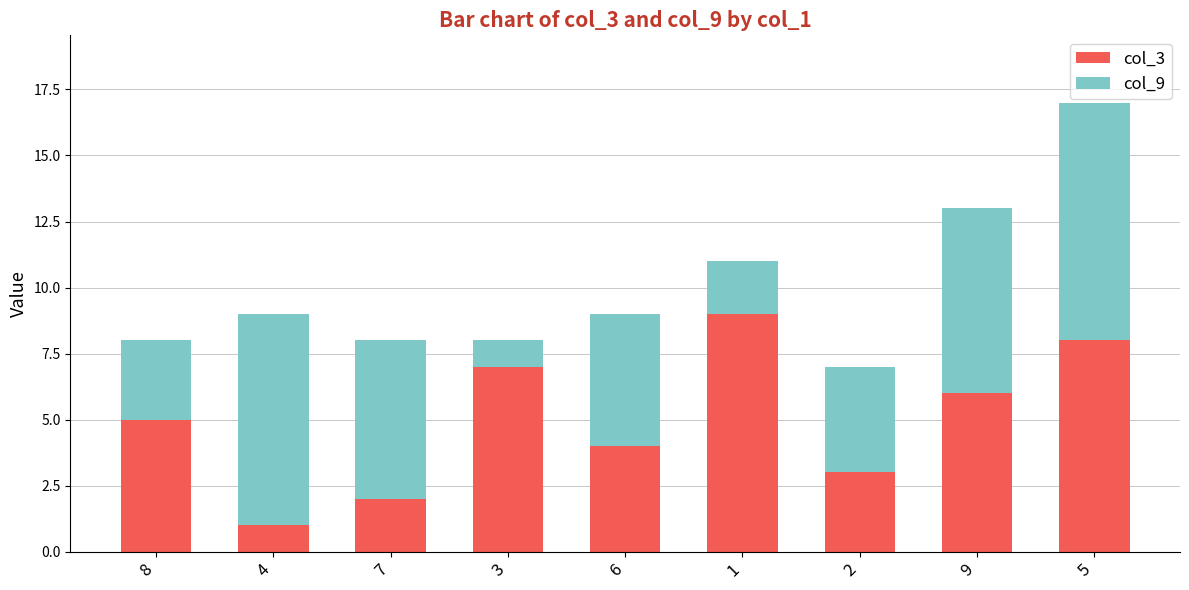

At which category is the sum across all series the highest?

5